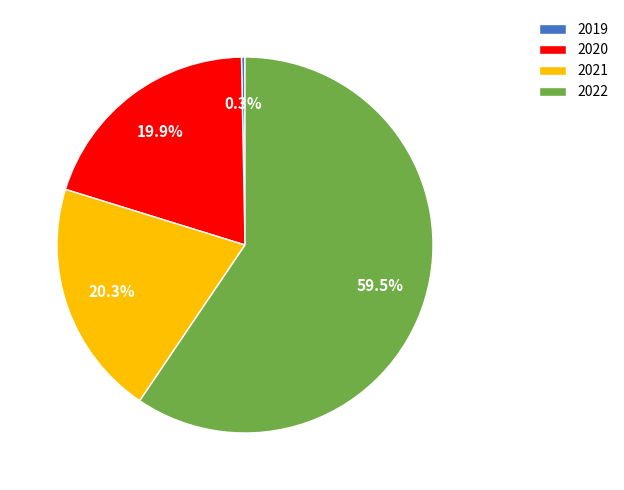

How many segments does this pie chart have?

4